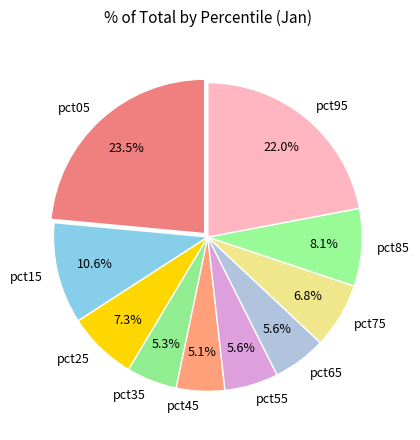

Combined, do pct35 and pct25 account for over 50%?

No